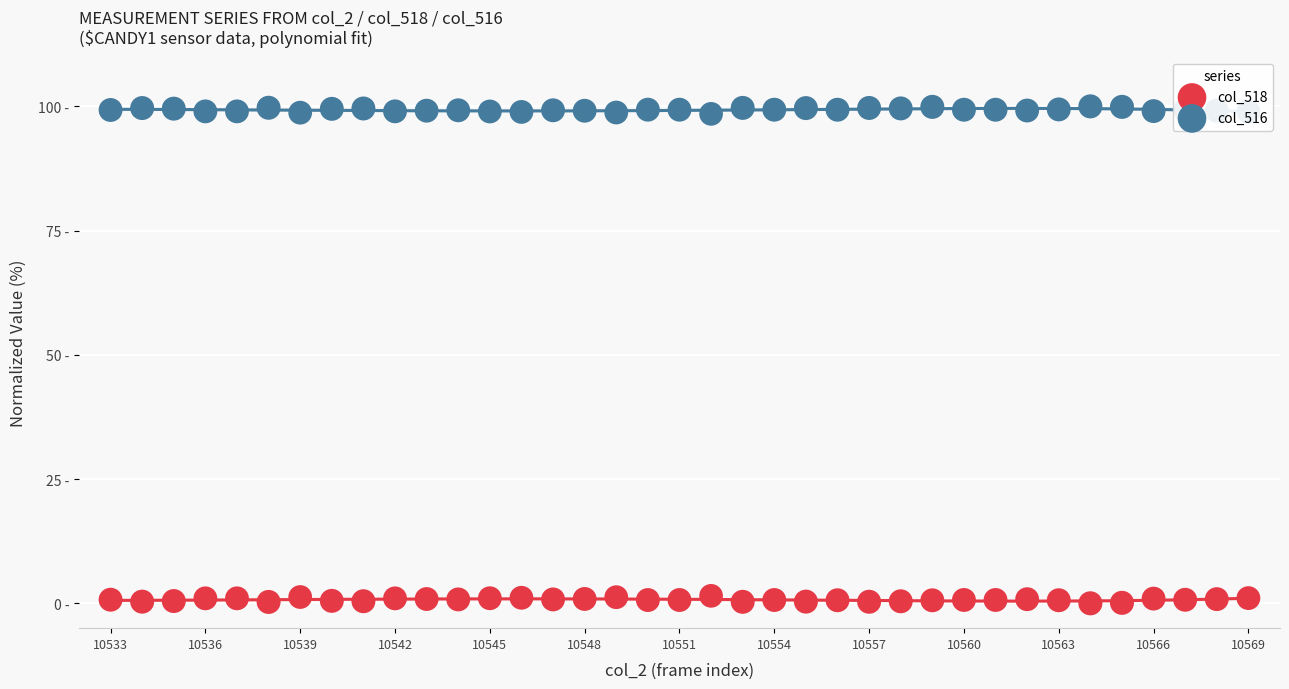

At how many categories does at least one series exceed 96?

37